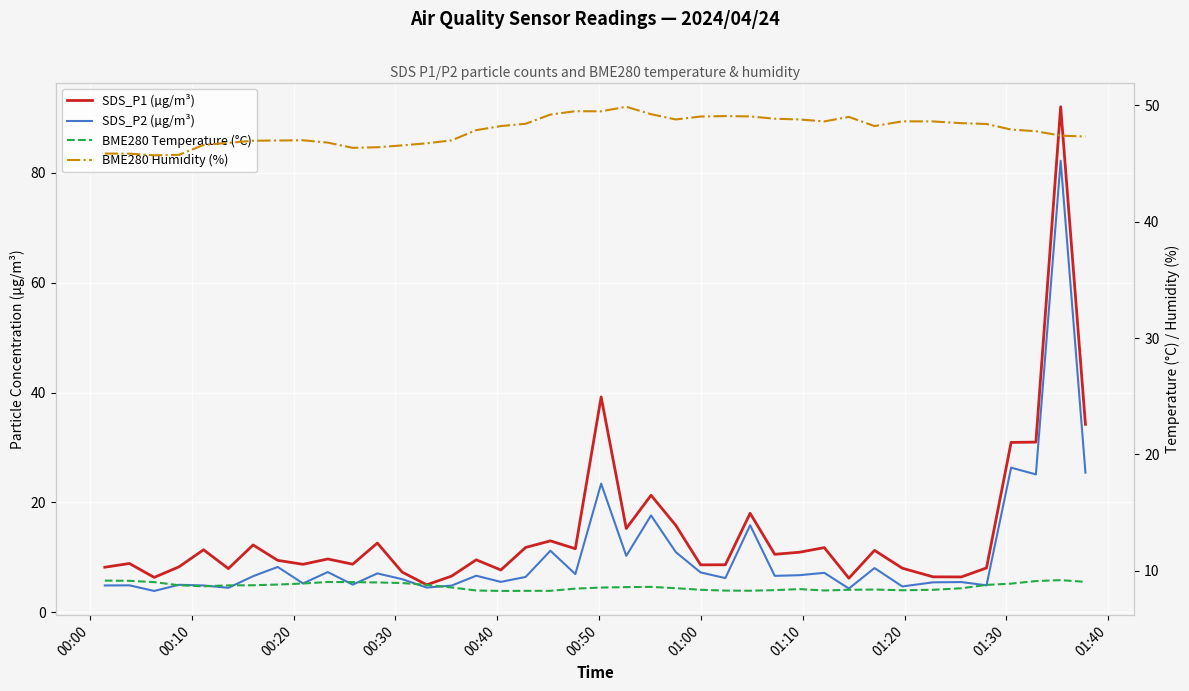

True or false: BME280 Humidity (%) has more than 1 interior local peaks.

True